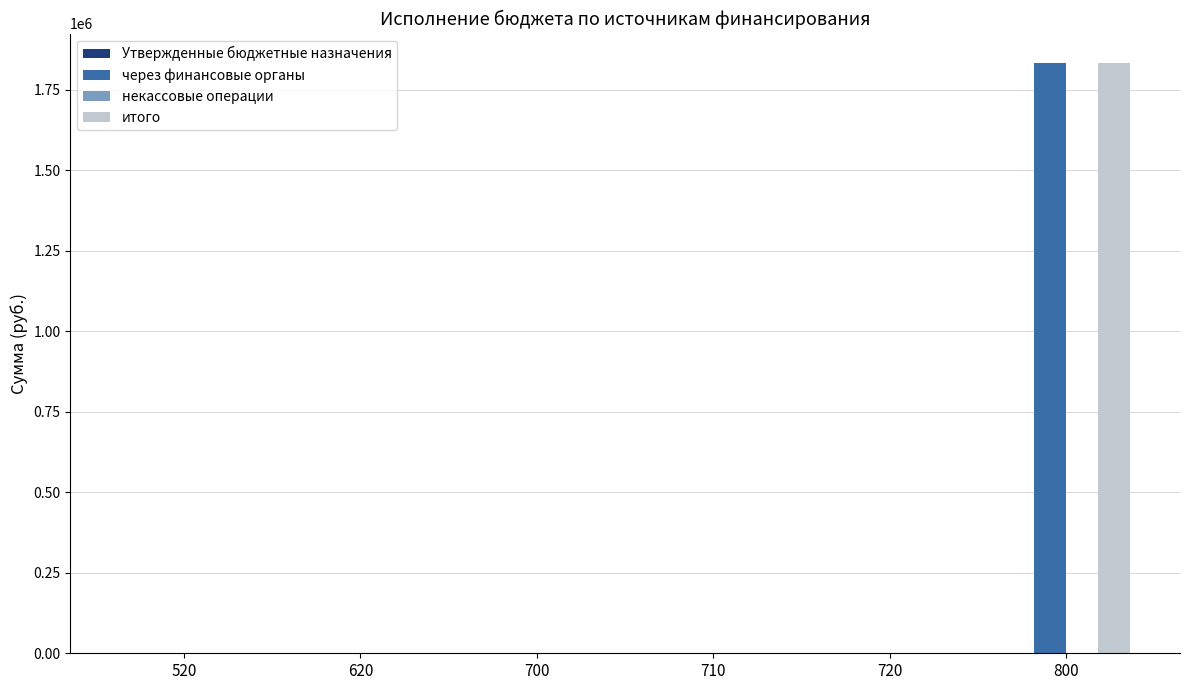

The value of через финансовые органы at 520 is 0.0. True or false?

True